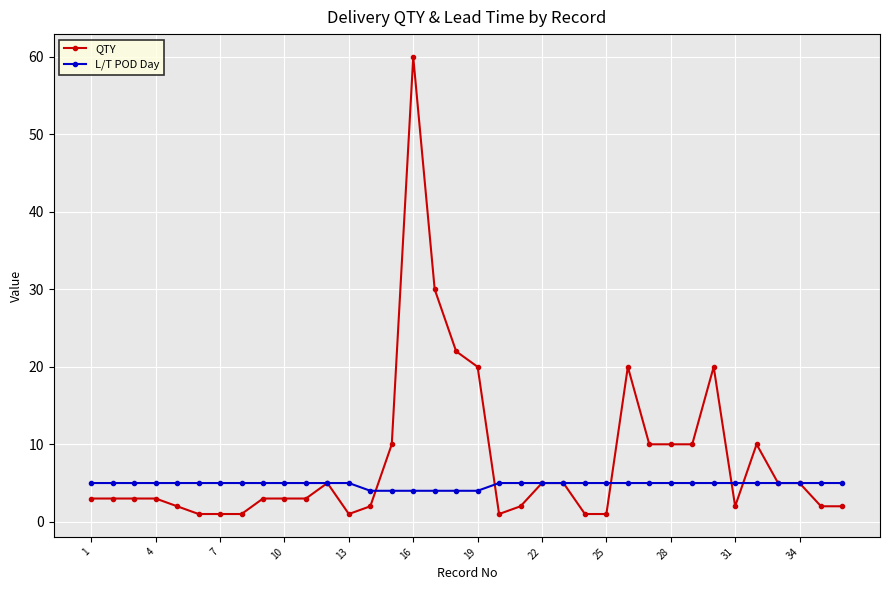

Reading left to right, extract all data points from this chart.

QTY: 3	3	3	3	2	1	1	1	3	3	3	5	1	2	10	60	30	22	20	1	2	5	5	1	1	20	10	10	10	20	2	10	5	5	2	2
L/T POD Day: 5	5	5	5	5	5	5	5	5	5	5	5	5	4	4	4	4	4	4	5	5	5	5	5	5	5	5	5	5	5	5	5	5	5	5	5